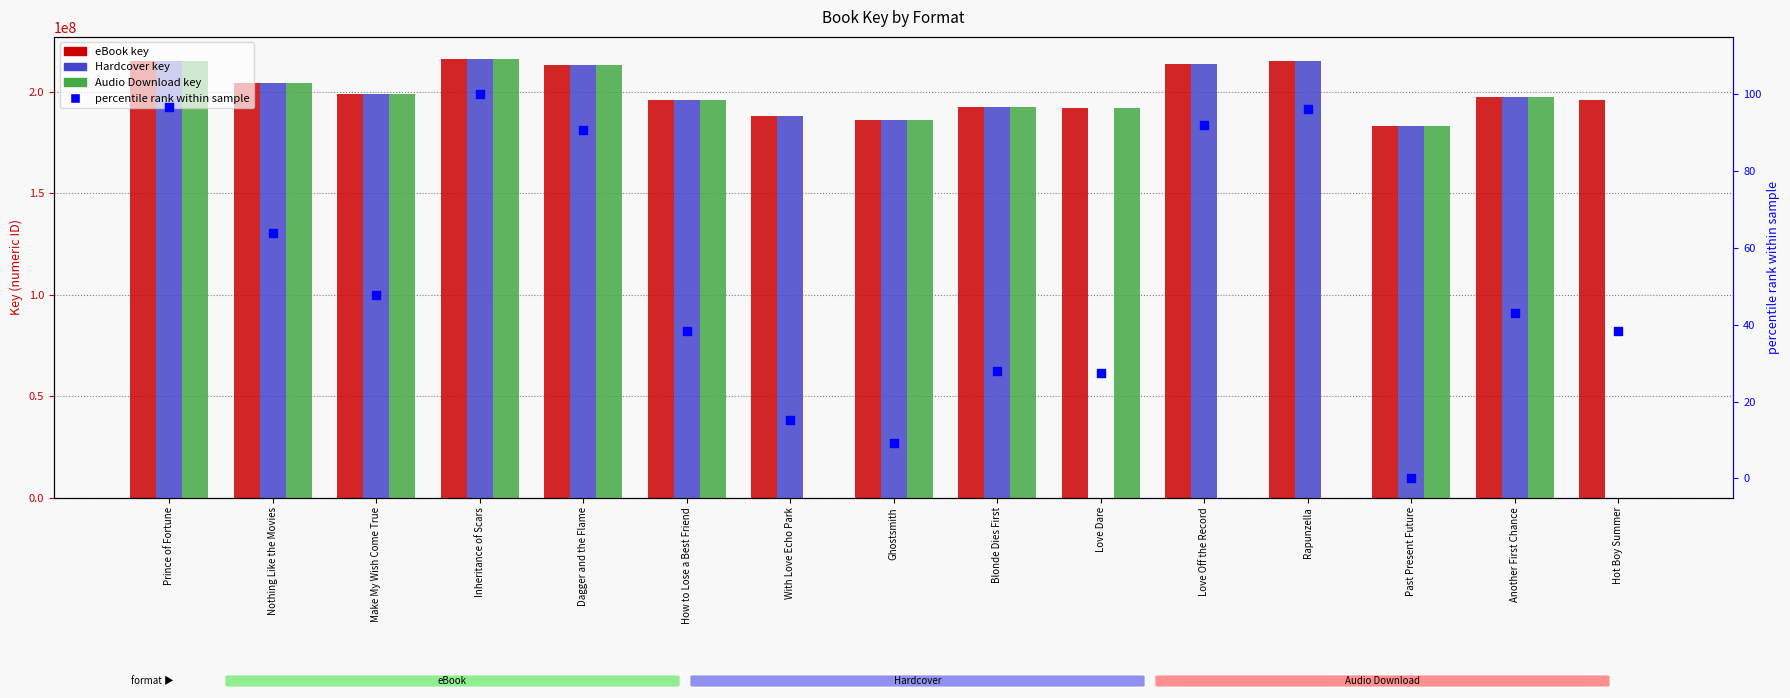

Which series has the largest total across all categories?

eBook